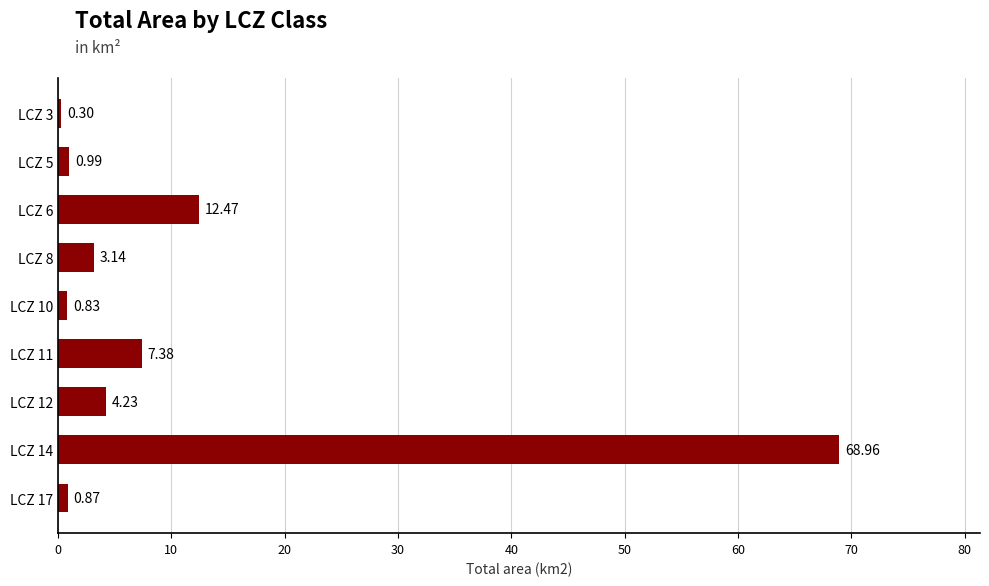

What is the change in value from LCZ 3 to LCZ 6?

+12.2